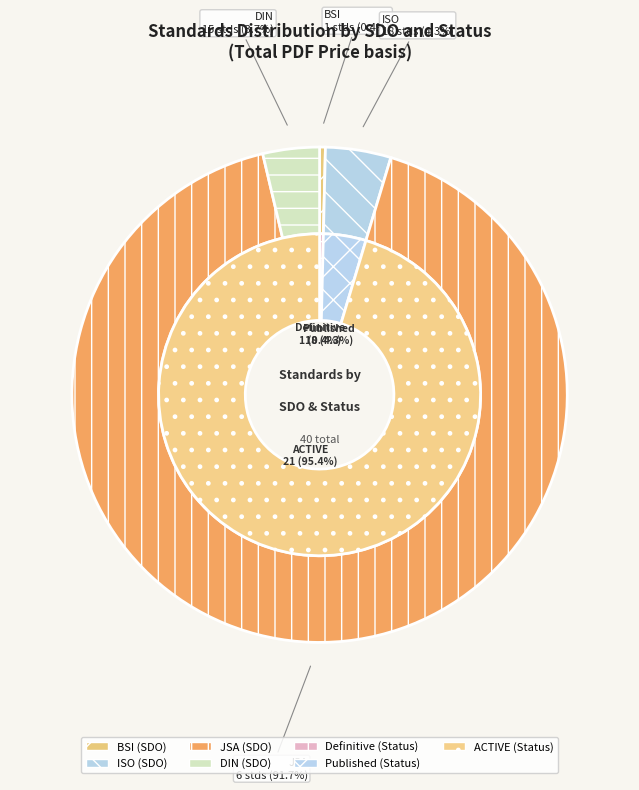

True or false: ISO accounts for 7% of the total.

False